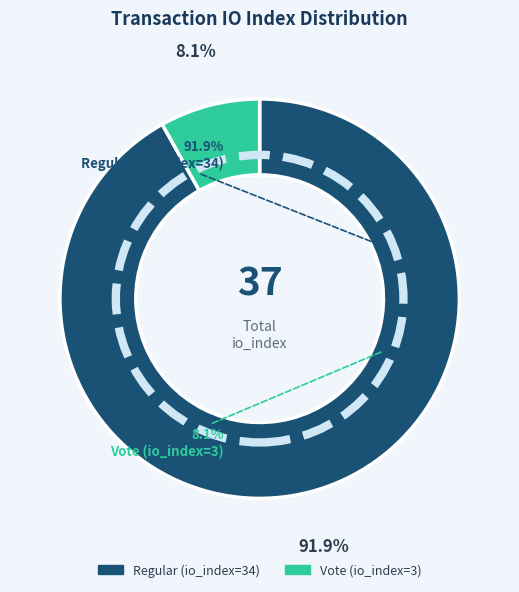

To the nearest percent, what is the combined percentage of Regular (io_index=34) and Vote (io_index=3)?

100%